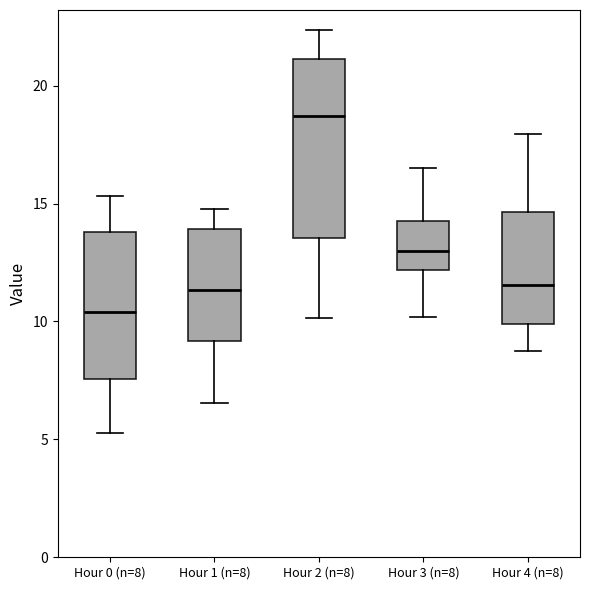

Where does the lower whisker of the box for Hour 3 (n=8) end on the y-axis? The values are not printed on the chart, so give them approximately, as read against the axis.

10.0